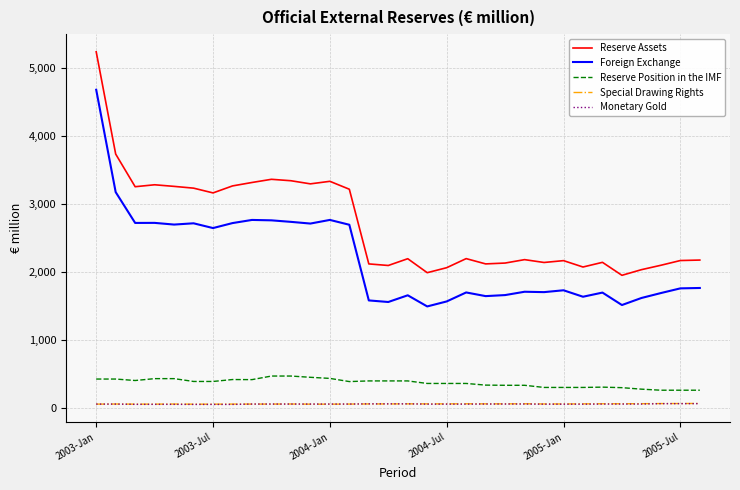

True or false: Special Drawing Rights and Reserve Position in the IMF intersect in this chart.

False